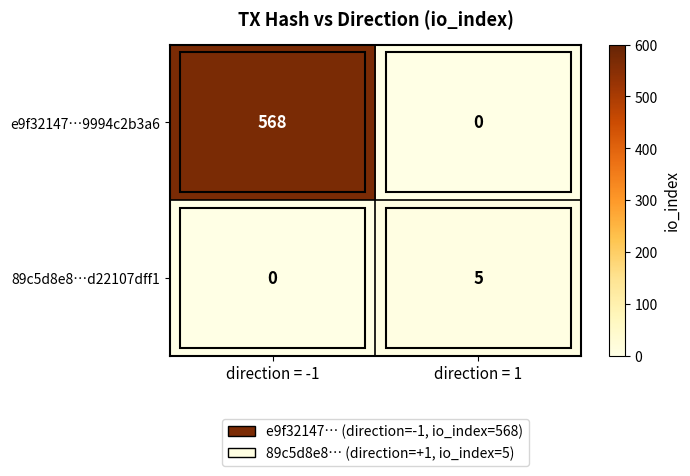

At direction = 1, list the series in order from smallest to largest.

e9f32147…9994c2b3a6, 89c5d8e8…d22107dff1